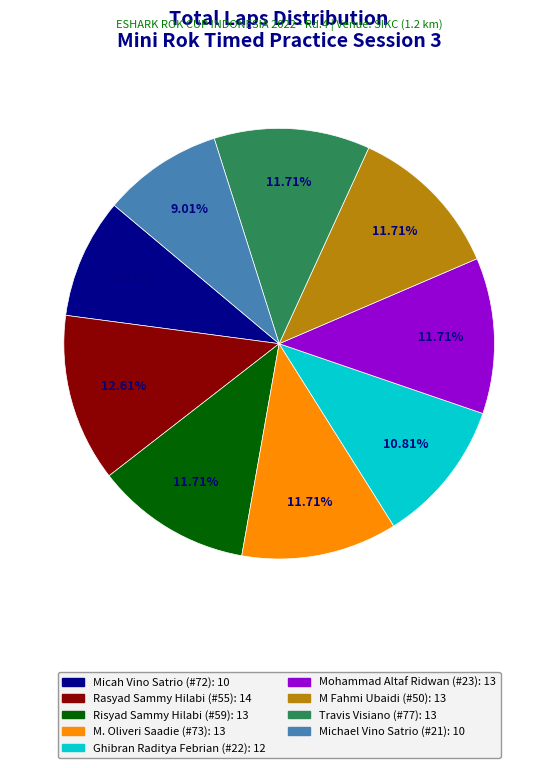

What is the largest slice in the pie chart?

Rasyad Sammy Hilabi (#55)